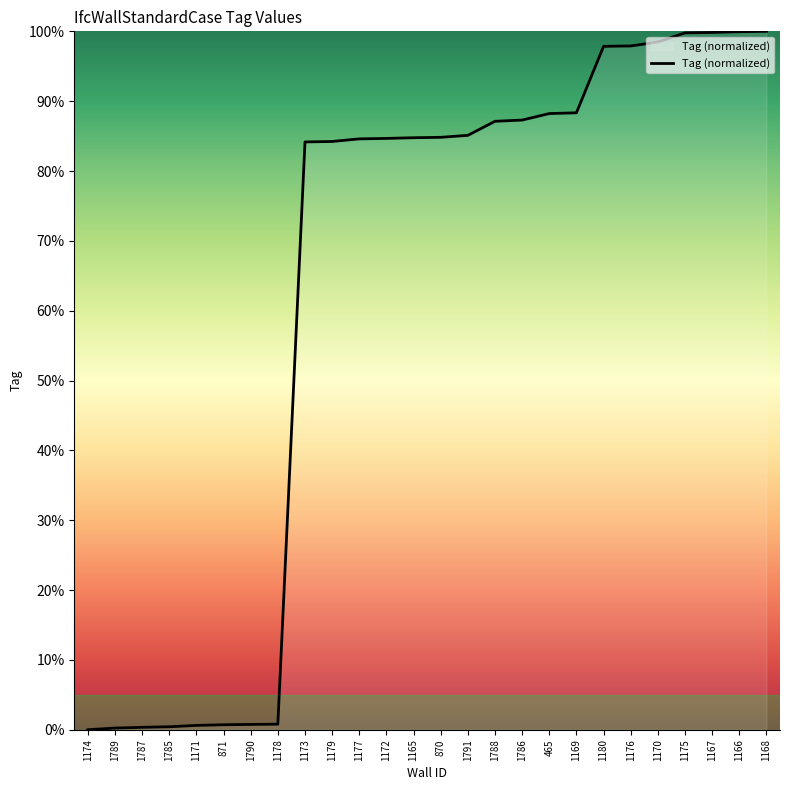

What is the change in value from 1789 to 1165?

+84.5